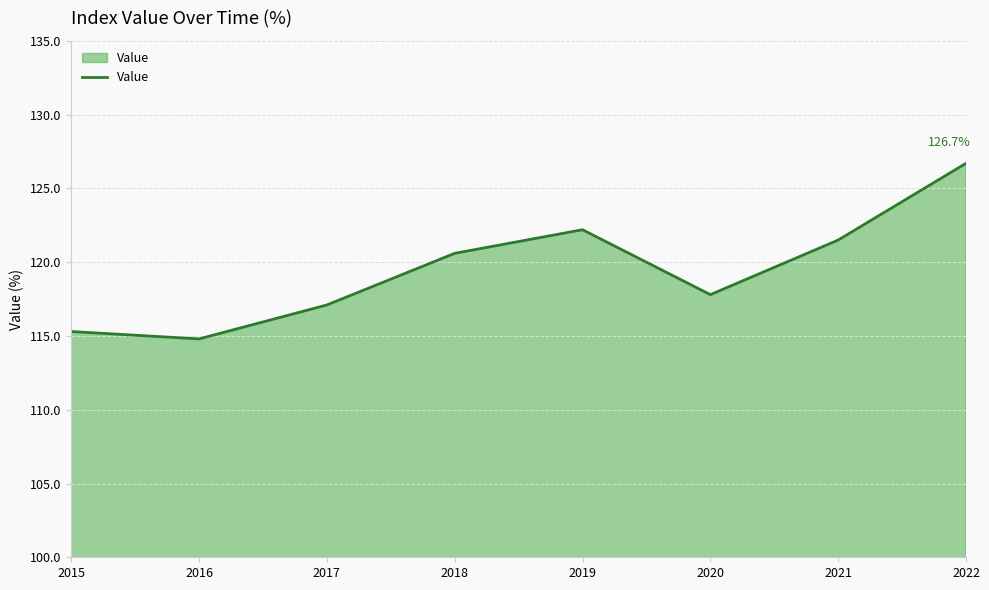

Reading left to right, list all the values displayed in this chart.

115.3	114.8	117.1	120.6	122.2	117.8	121.5	126.7